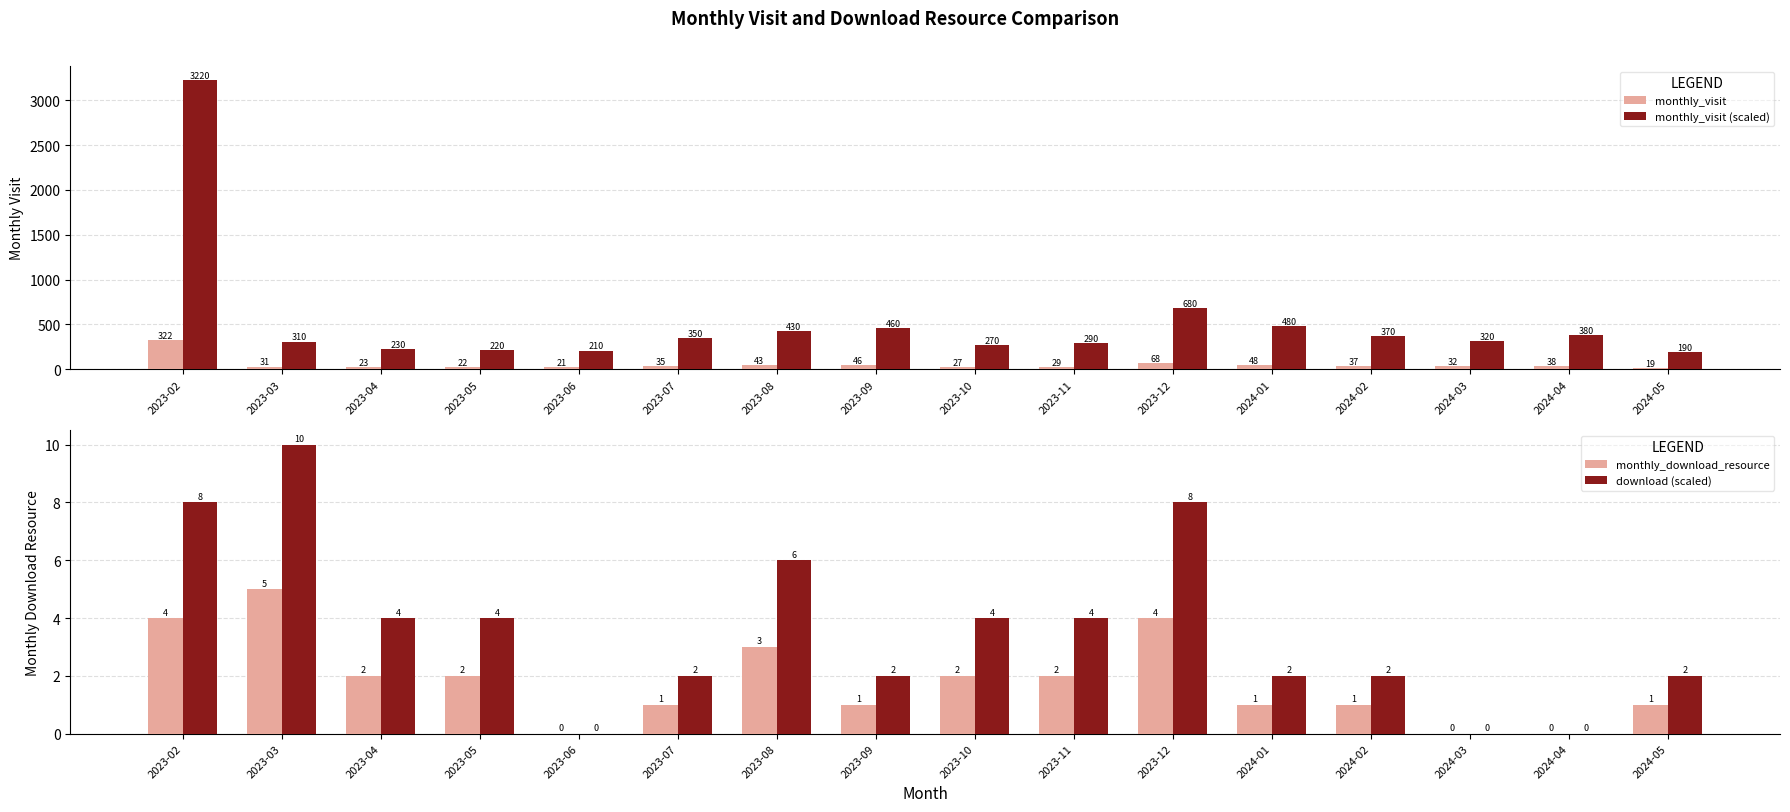

Is it true that monthly_visit (scaled) equals 147 at 2023-07?

False